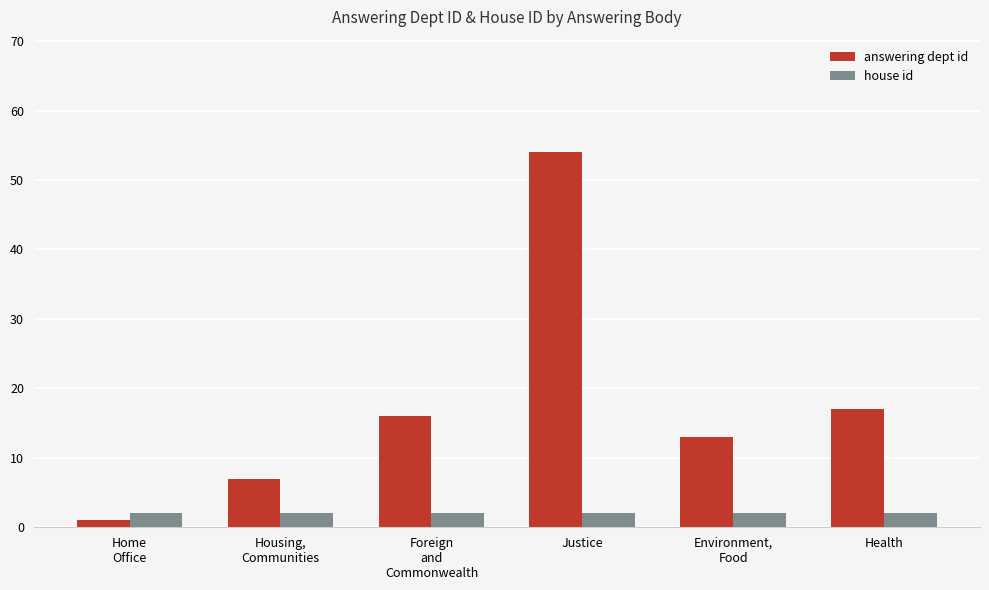

At which category is the sum across all series the highest?

Justice